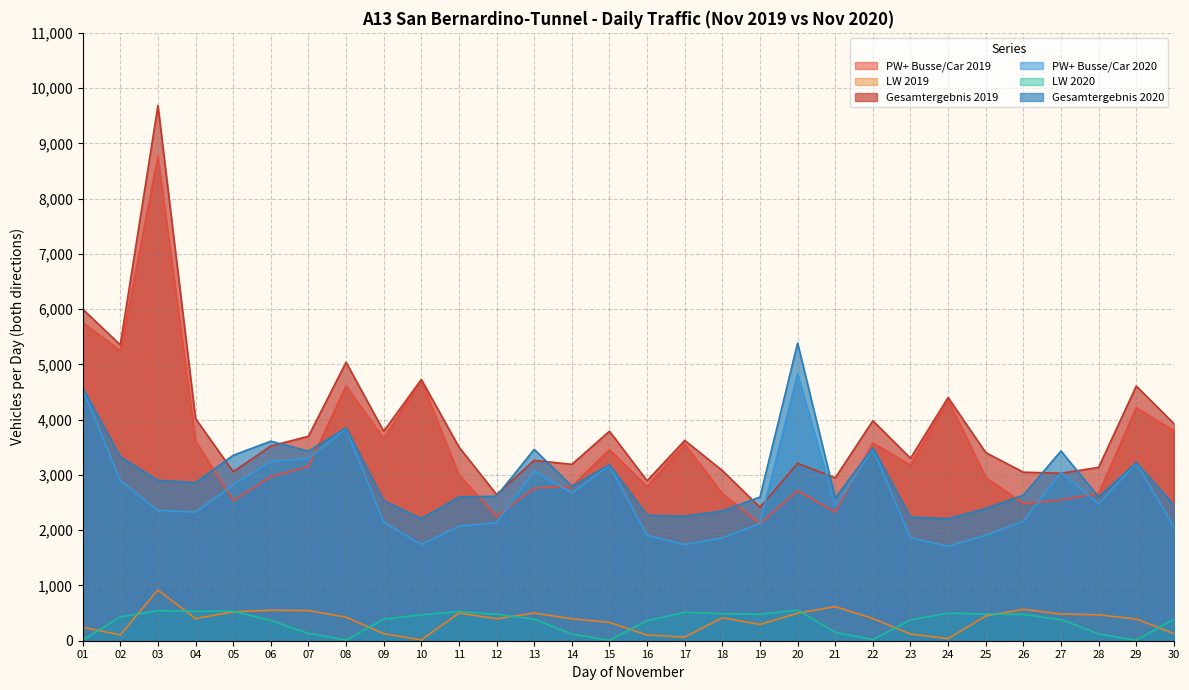

What is the difference between the highest and lowest values at 04?

3619